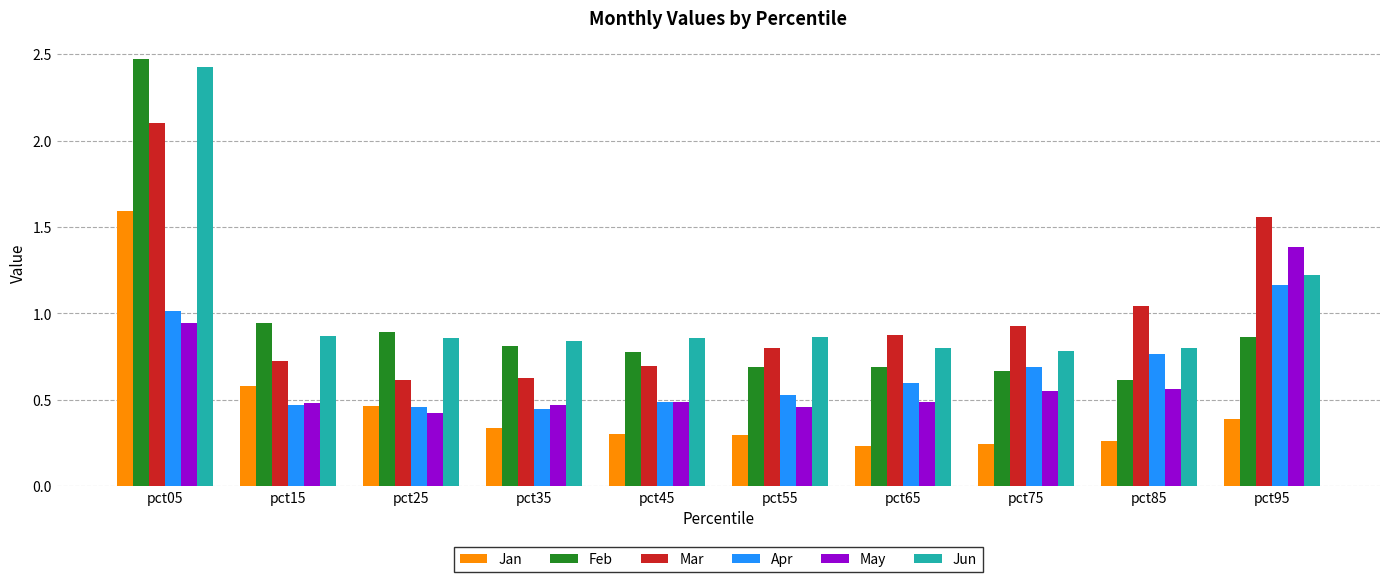

Which series has the largest total across all categories?

Jun